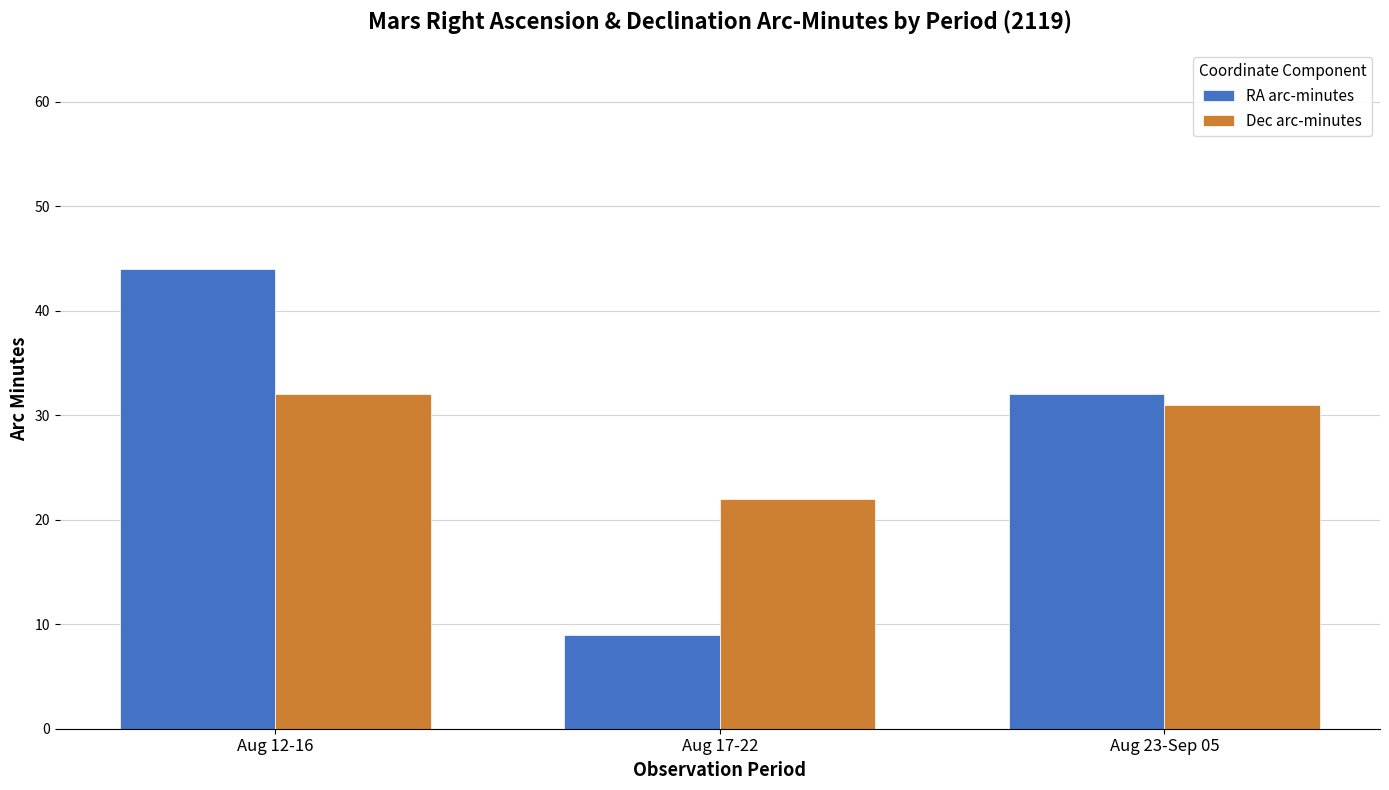

Is it true that RA arc-minutes equals 16 at Aug 17-22?

False